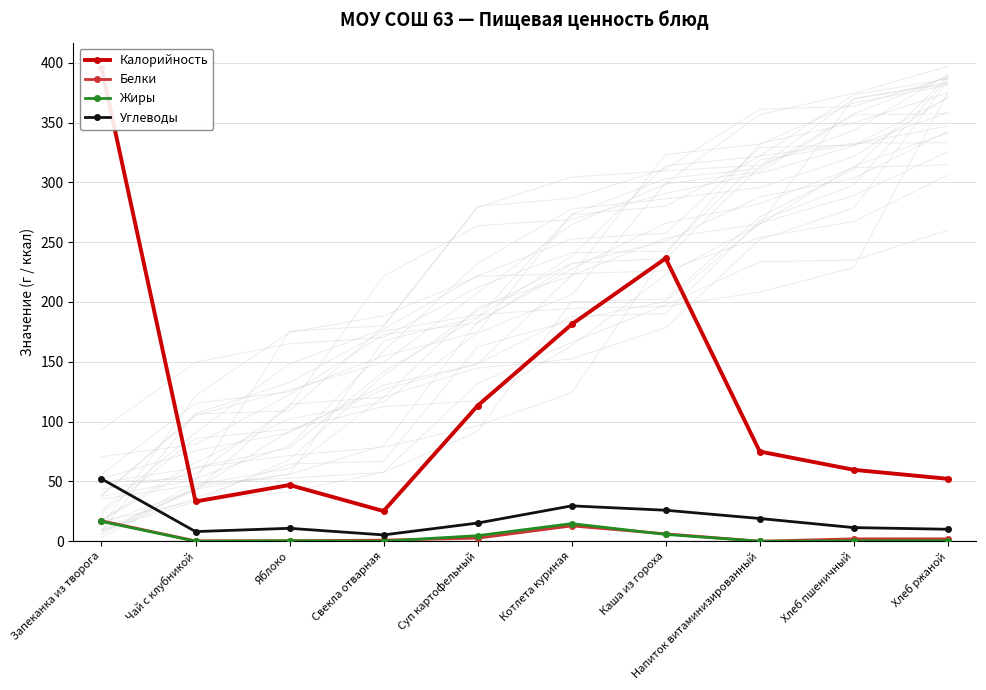

What is the spread (max minus min) of values at Хлеб ржаной?

51.8